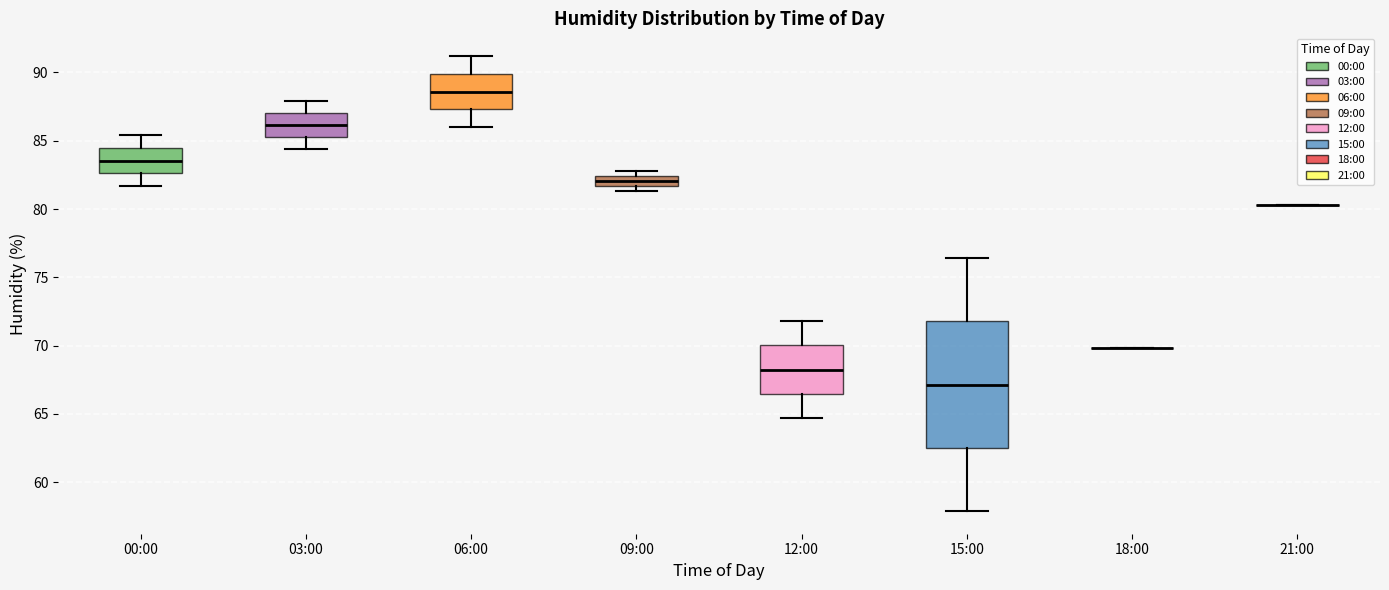

Which box is the tallest, from its lower edge to its upper edge?

15:00